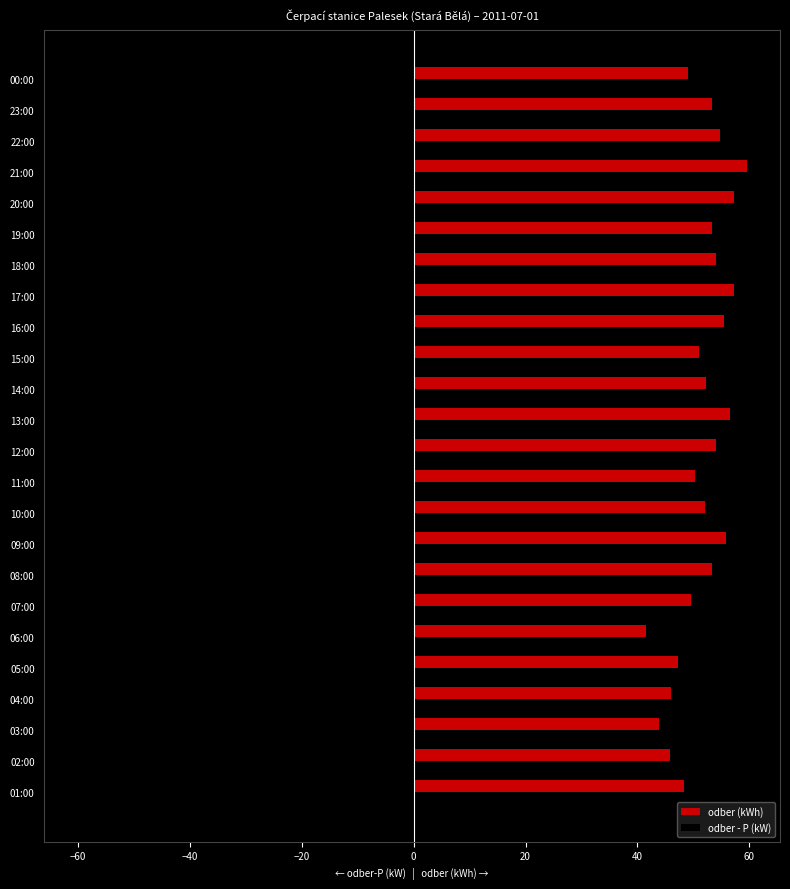

What value does the odber (kWh) series have at 17:00?

57.3